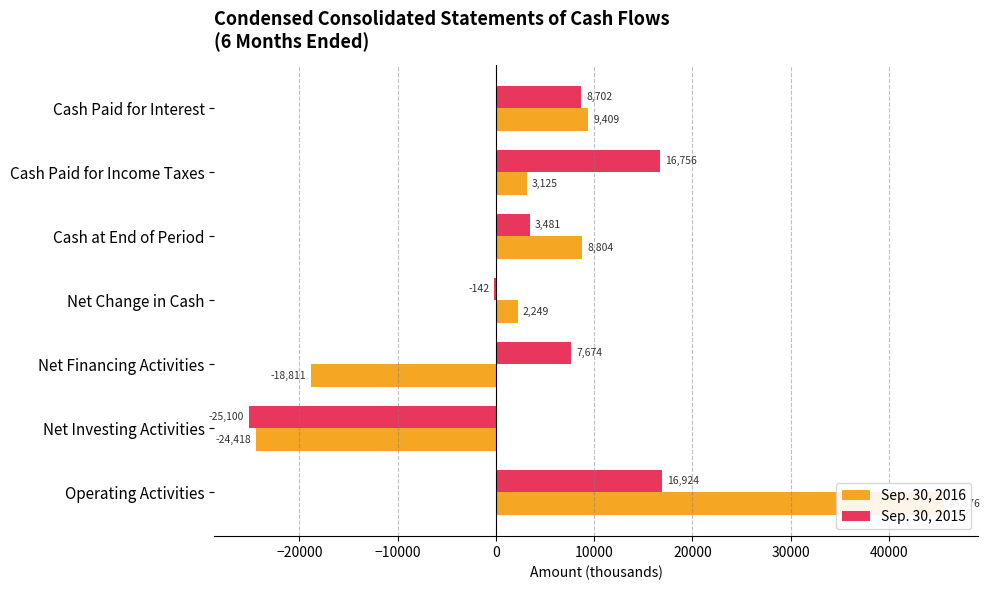

Between Operating Activities and Net Investing Activities, which series saw the biggest shift?

Sep. 30, 2016